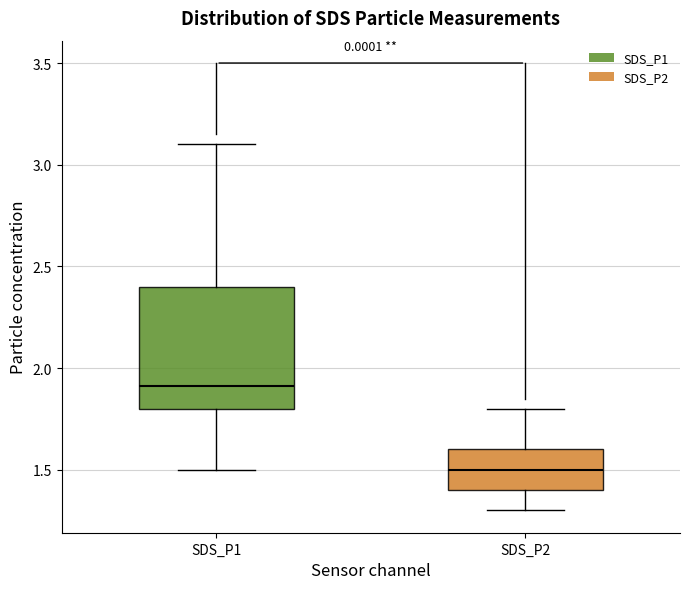

Reading left to right, transcribe this box plot: for each box, give where its median line is, the range the box spans, and where its two whiskers end, as read against the y-axis. The values are not printed on the chart, so give them approximately, as read against the axis.

SDS_P1: median 1.9, box 1.8 to 2.4, whiskers 1.5 to 3.1
SDS_P2: median 1.5, box 1.4 to 1.6, whiskers 1.3 to 1.8